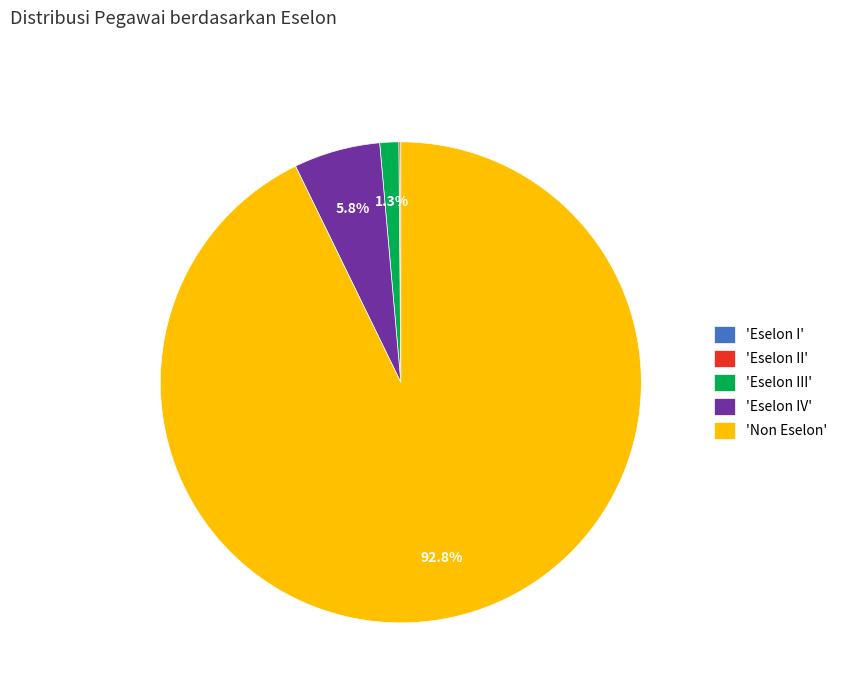

Which has a higher value, 'Eselon III' or 'Non Eselon'?

'Non Eselon'